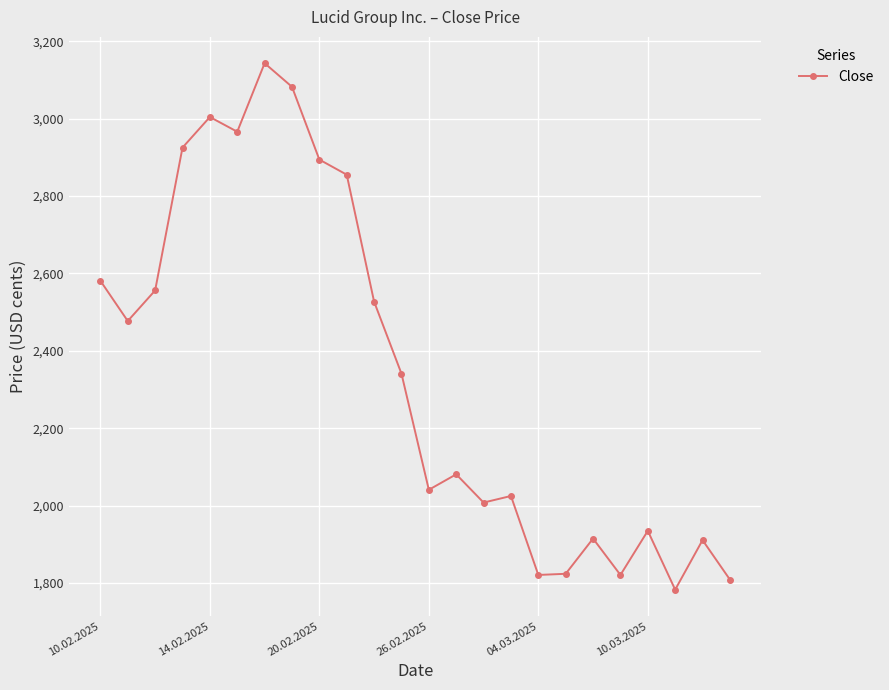

How many points are higher than both their immediate neighbors (excluding endpoints)?

7